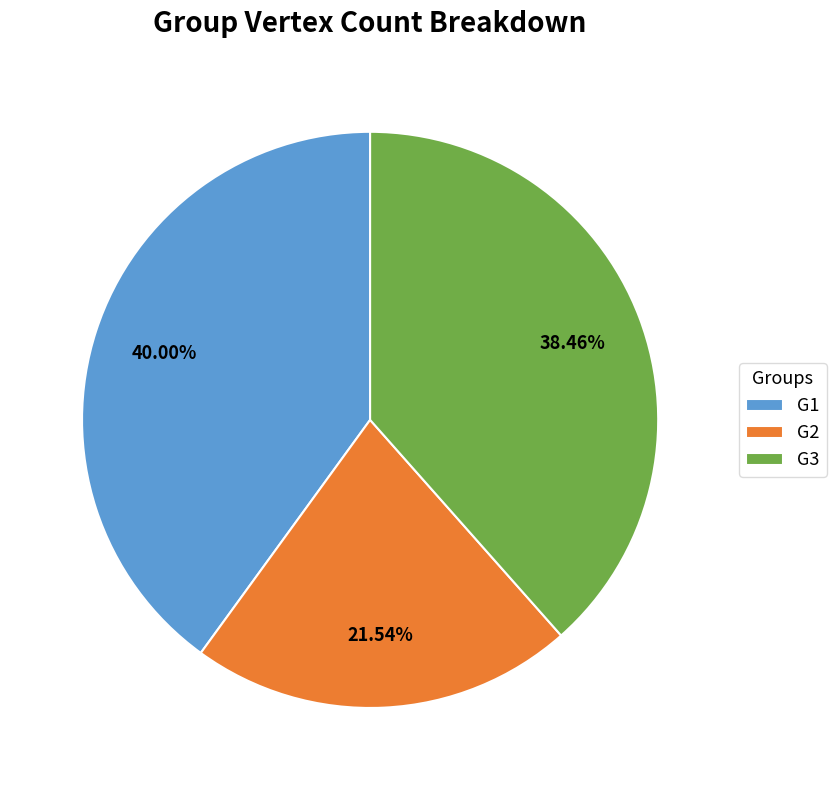

Between G3 and G1, which is larger?

G1